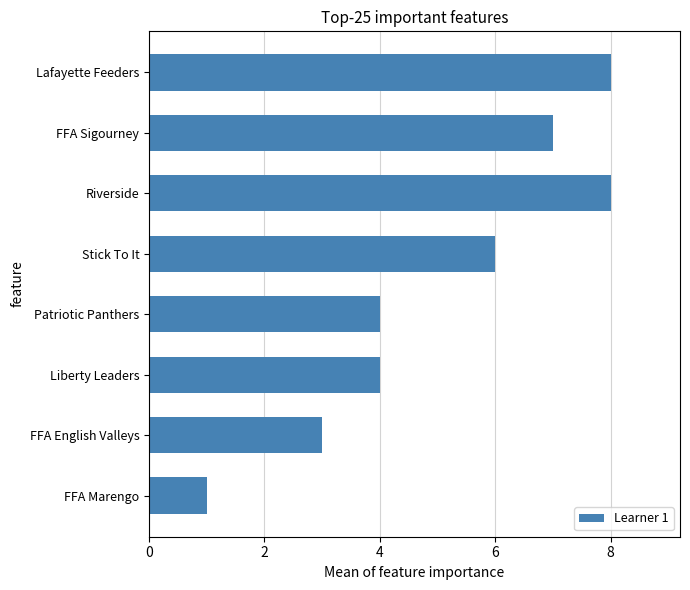

The value at Riverside is 3. True or false?

False